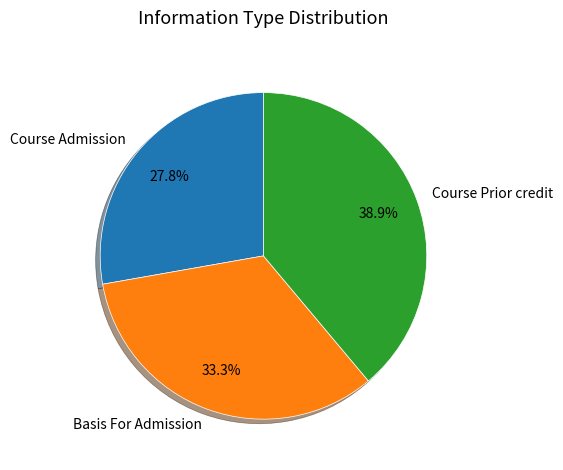

How many slices are in this pie chart?

3